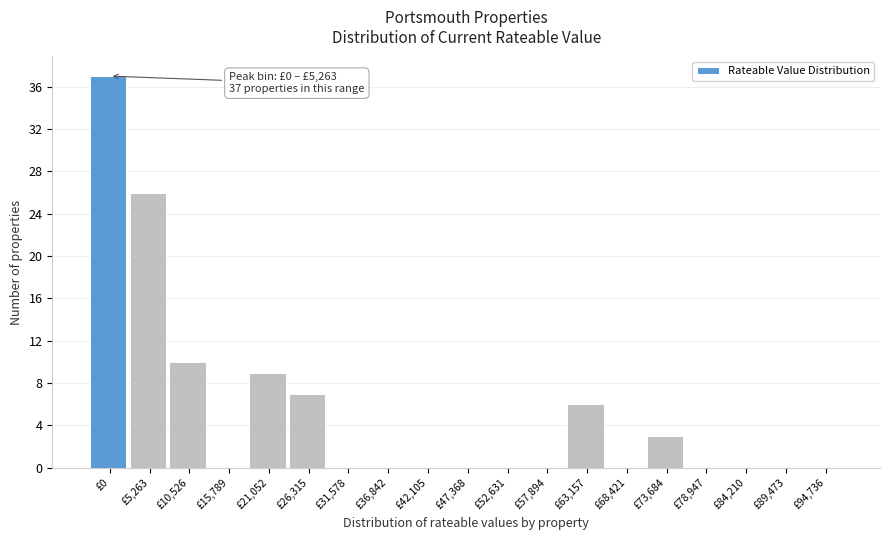

Reading left to right, extract all data points from this chart.

£0=37	£5,263=26	£10,526=10	£15,789=0	£21,052=9	£26,315=7	£31,578=0	£36,842=0	£42,105=0	£47,368=0	£52,631=0	£57,894=0	£63,157=6	£68,421=0	£73,684=3	£78,947=0	£84,210=0	£89,473=0	£94,736=0